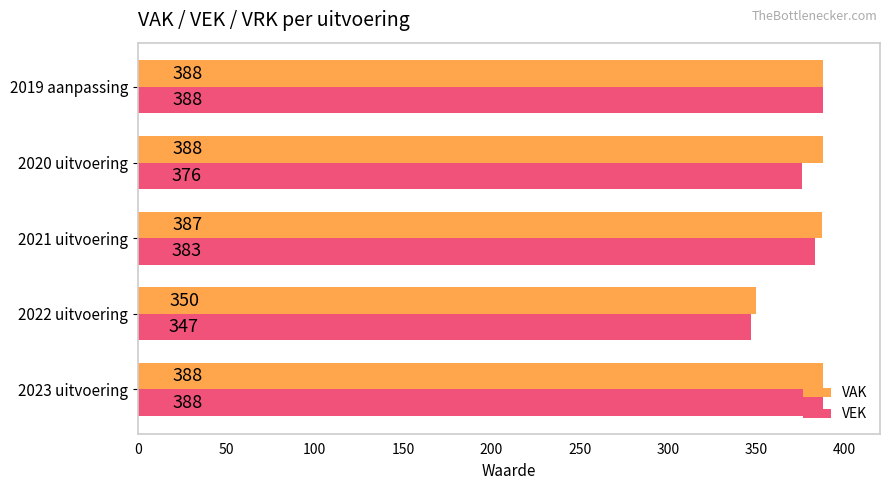

Which series has the largest total across all categories?

VAK